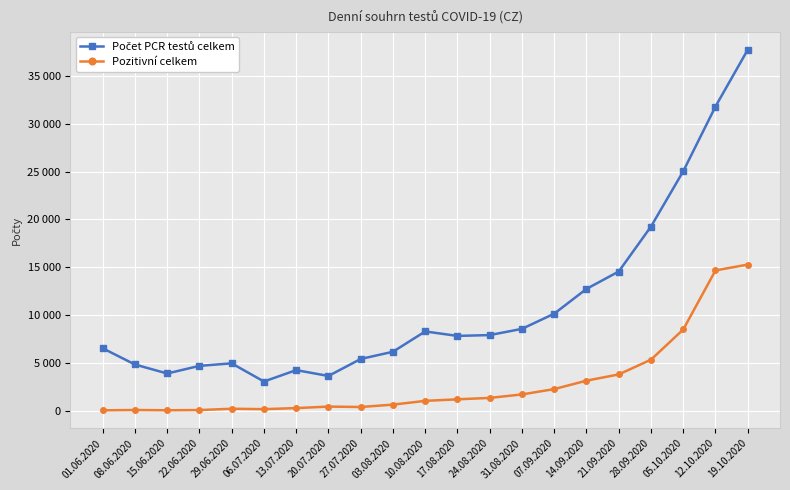

At how many categories does at least one series exceed 11474?

6